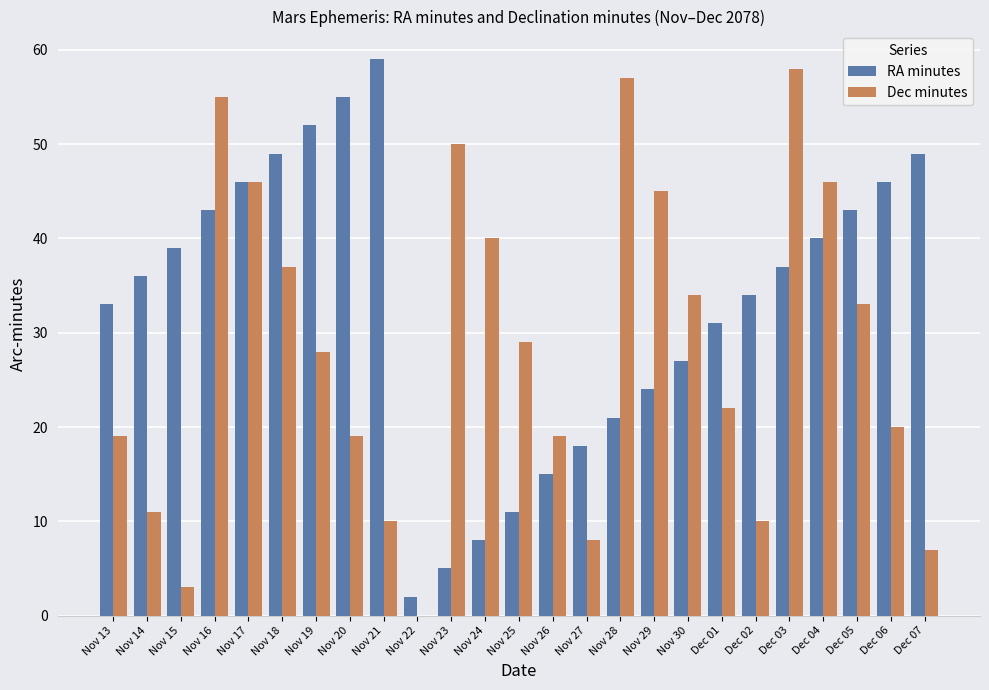

What is the greatest value displayed?

59